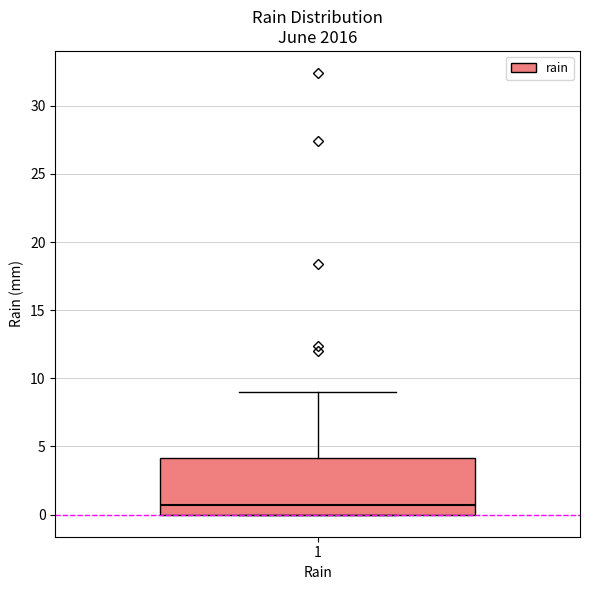

Where does the median line of the box at x = 1 sit on the y-axis? The values are not printed on the chart, so give them approximately, as read against the axis.

0.5